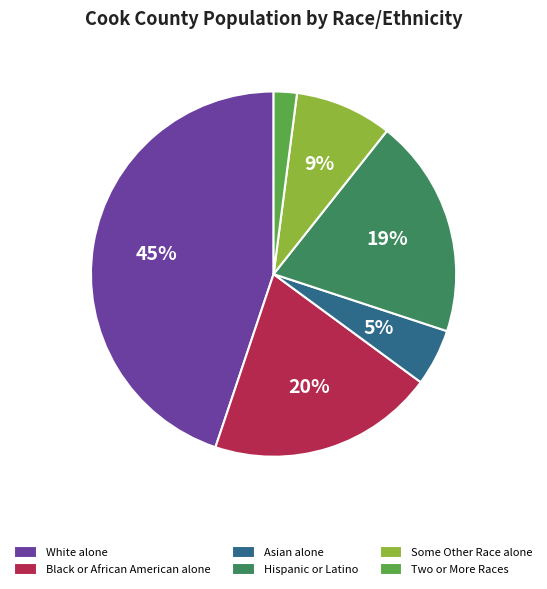

To the nearest percent, what percentage of the pie is Asian alone?

5%